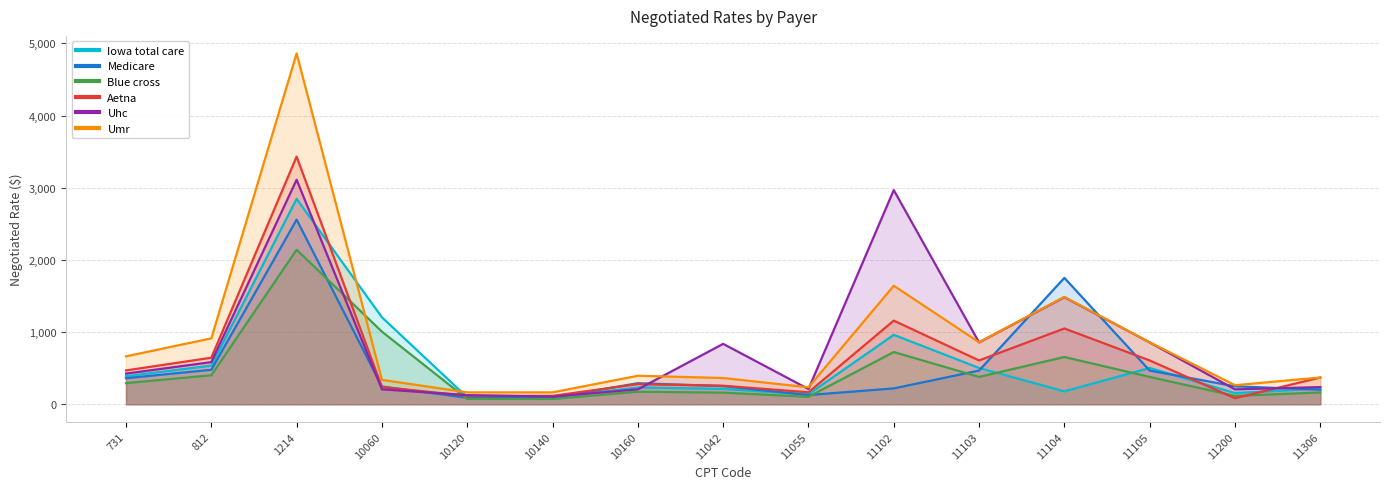

At which category is the sum across all series the highest?

1214